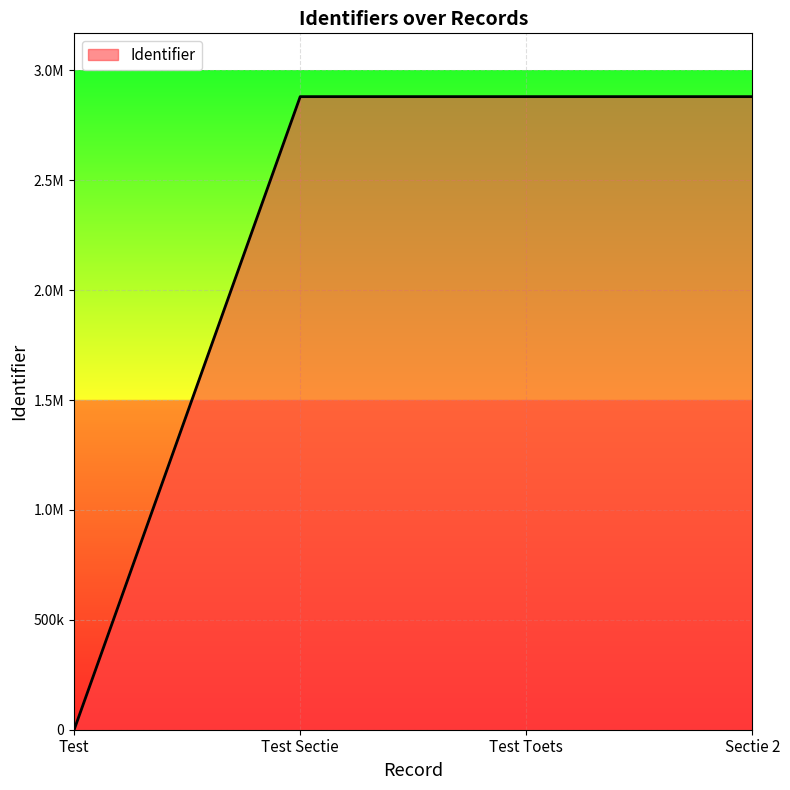

Reading left to right, extract all data points from this chart.

Test=0	Test Sectie=2880441	Test Toets=2880444	Sectie 2=2880456